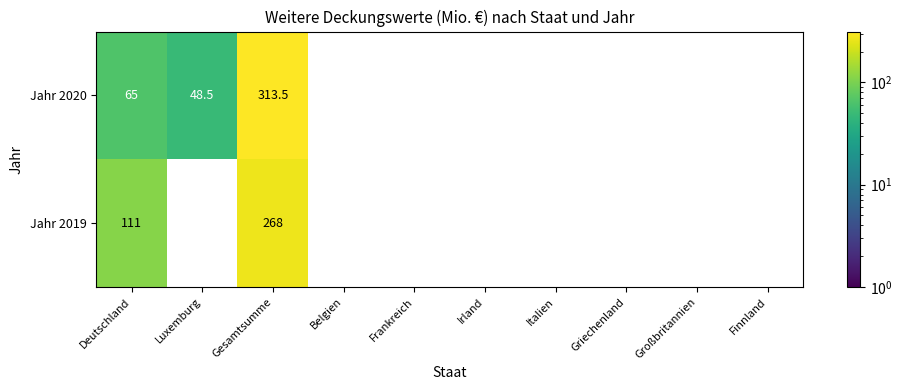

Which series has the widest spread of values?

Jahr 2020